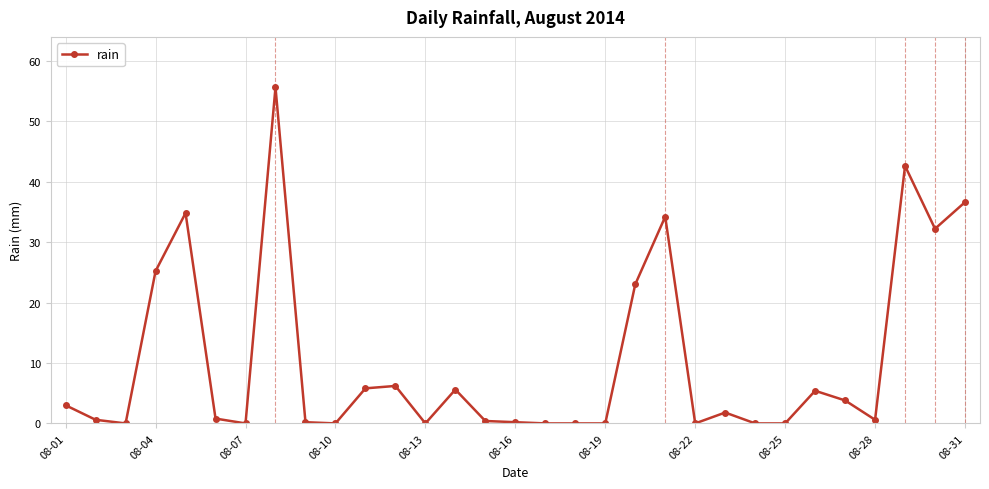

Does the chart have visible grid lines?

Yes